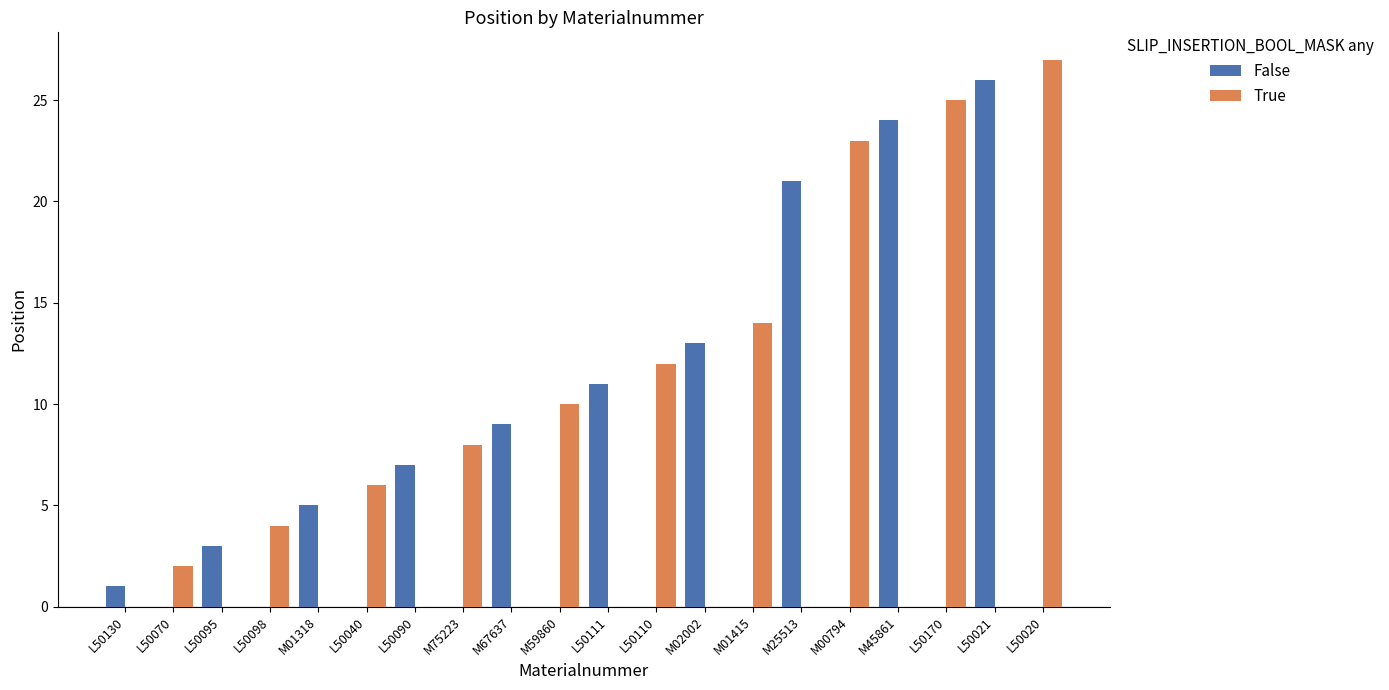

True or false: False has a value of 5 at M01318.

True